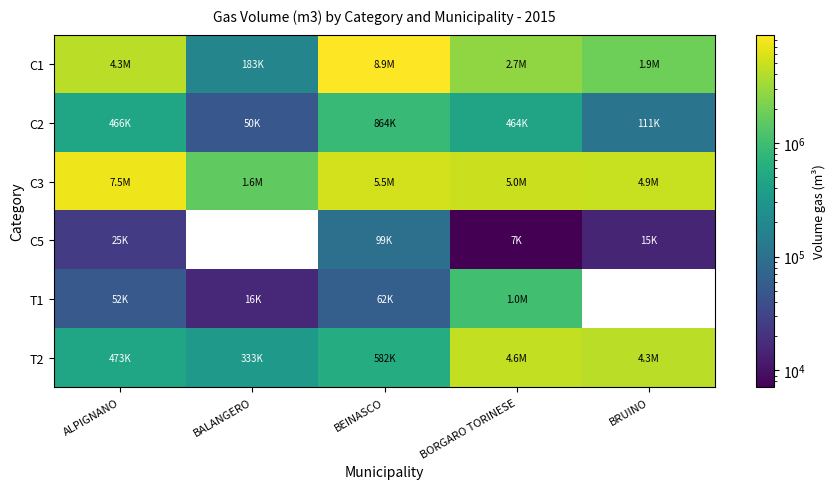

What is the difference between the T1 values at BALANGERO and ALPIGNANO?

36300.6